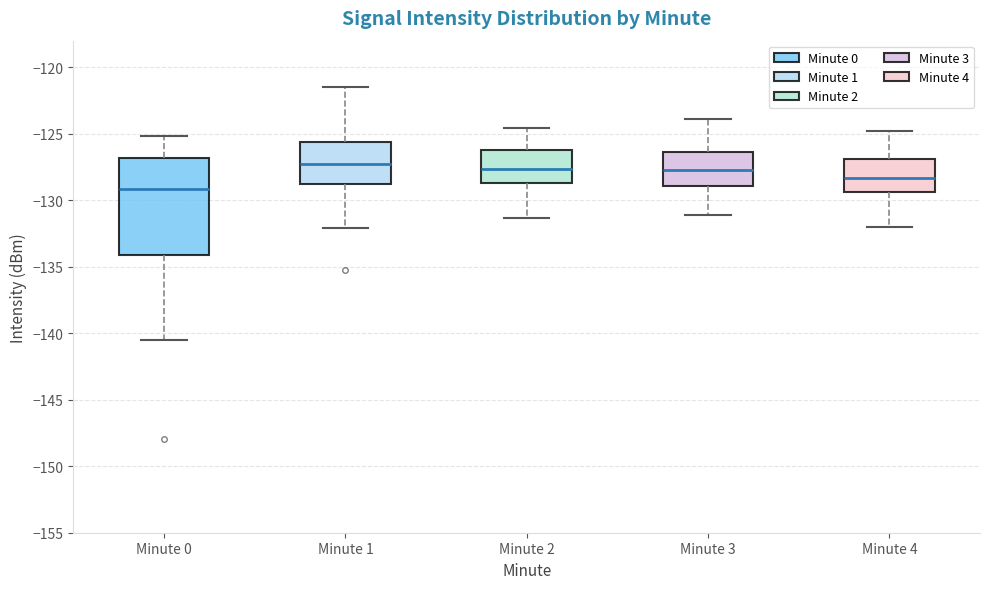

Where is the upper edge of the box for Minute 3 on the y-axis? The values are not printed on the chart, so give them approximately, as read against the axis.

-126.5